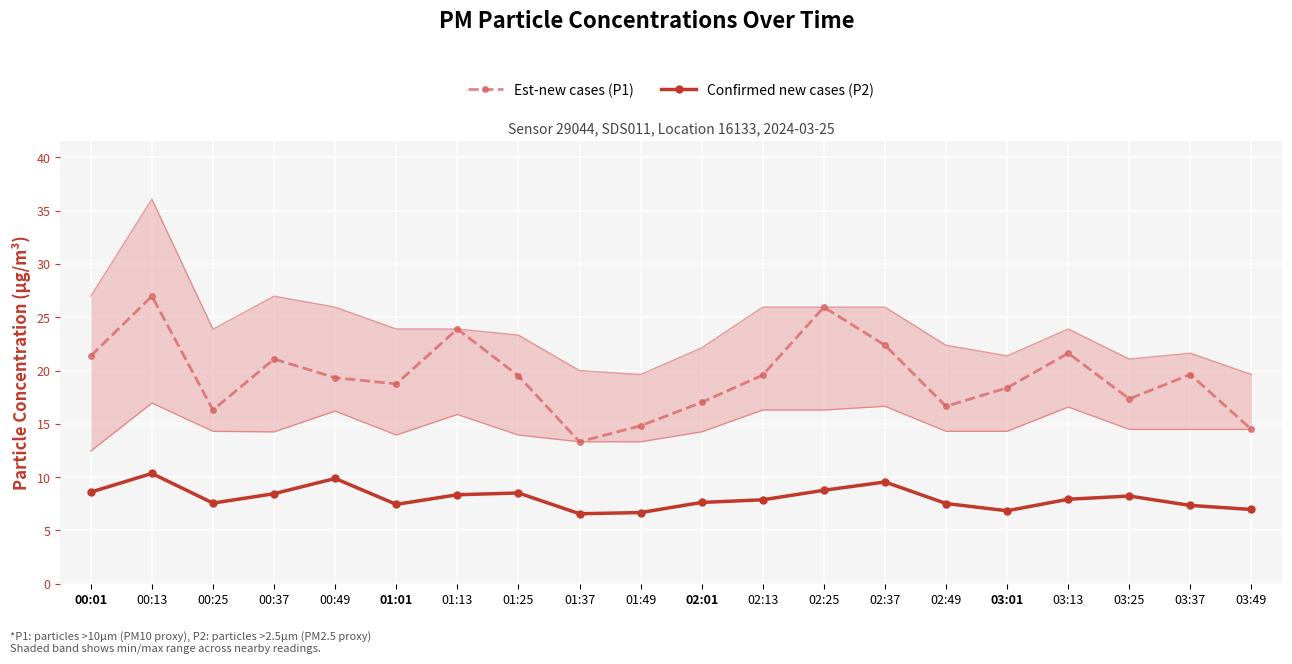

Which series has the largest total across all categories?

Est-new cases (P1)